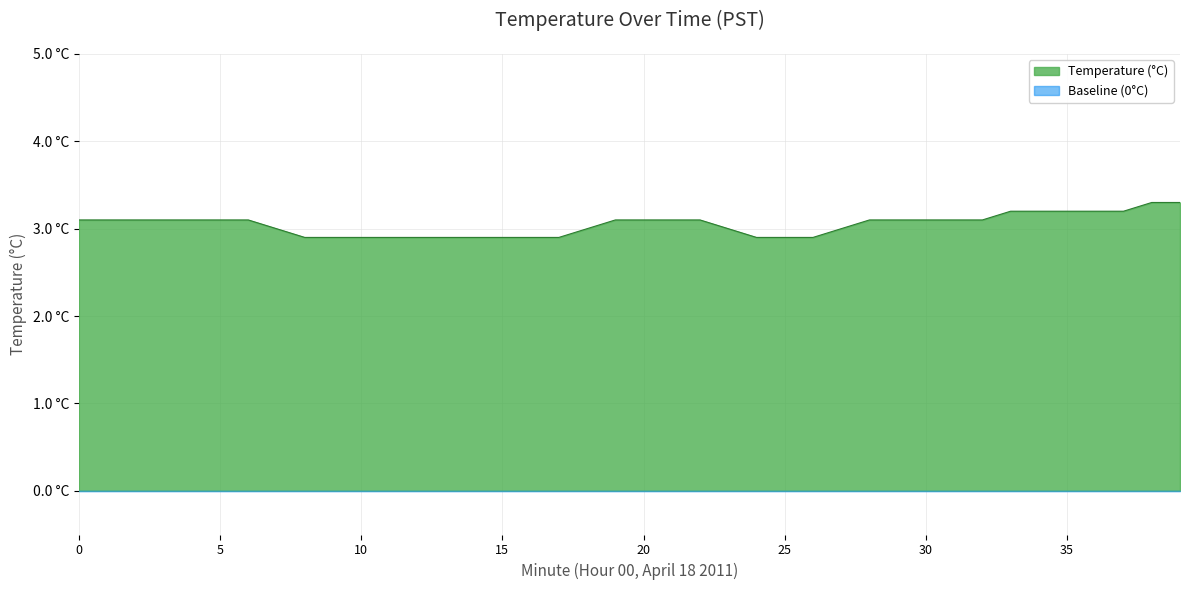

How many lines are shown in the chart?

1